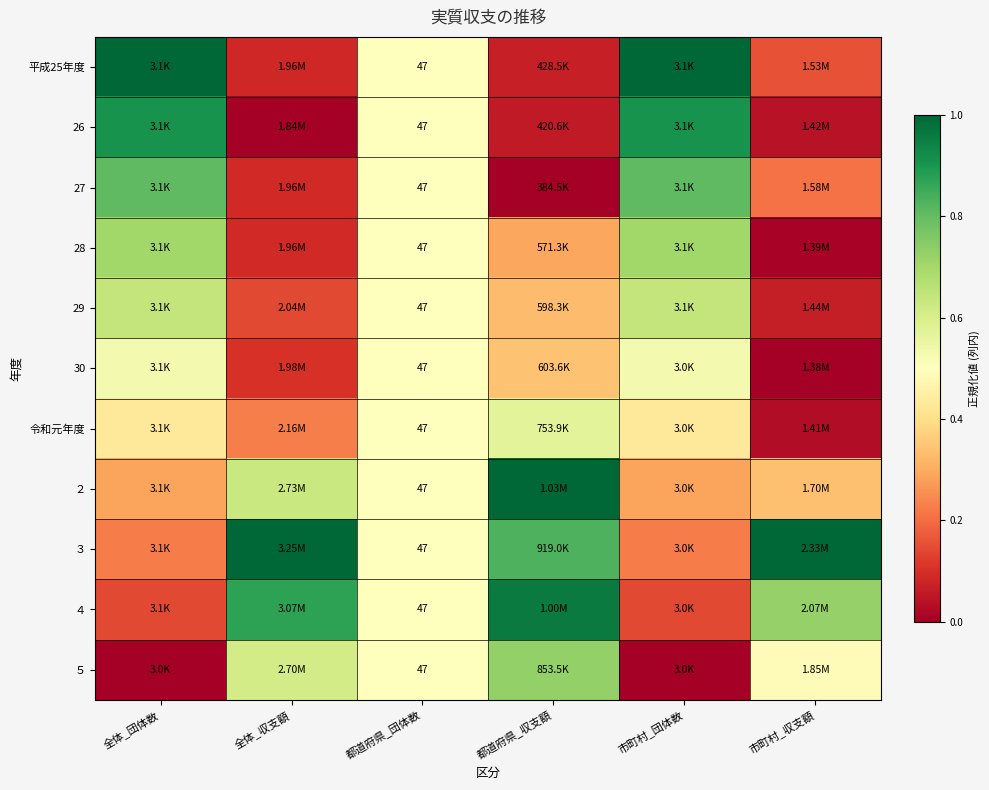

The value of ５ at 市町村_団体数 is -0.5. True or false?

False